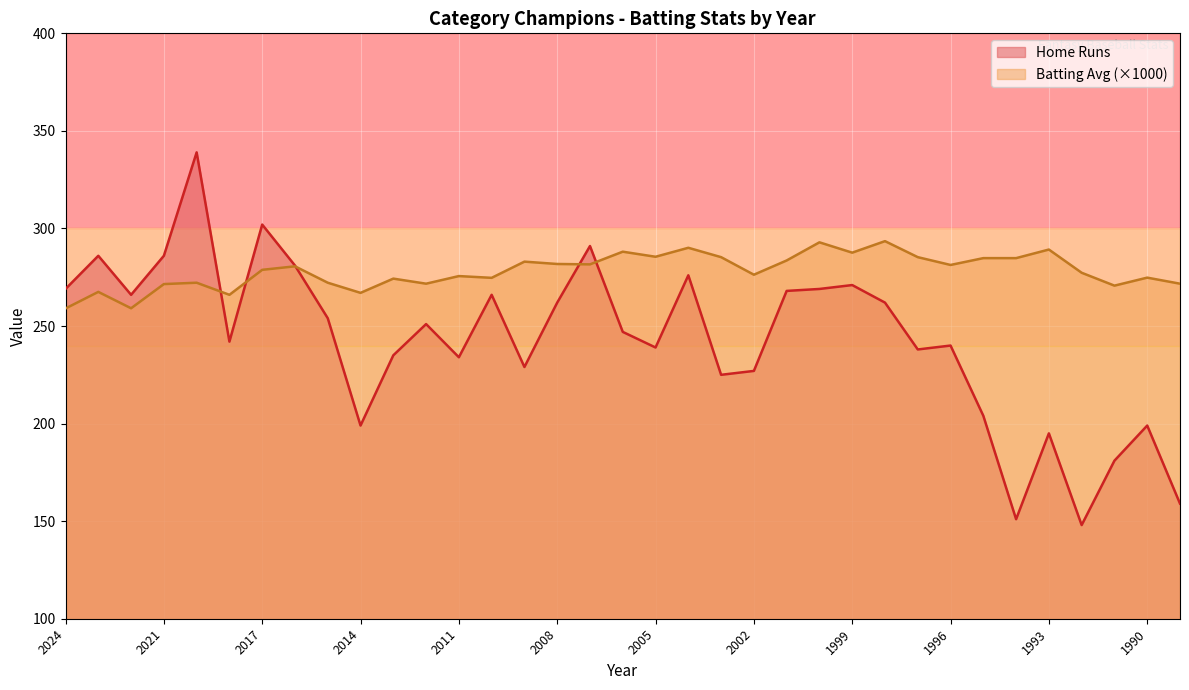

Reading right to left, transcribe all the data shown in this chart.

Home Runs: 1989=159.0	1990=199.0	1991=181.0	1992=148.0	1993=195.0	1994=151.0	1995=204.0	1996=240.0	1997=238.0	1998=262.0	1999=271.0	2000=269.0	2001=268.0	2002=227.0	2003=225.0	2004=276.0	2005=239.0	2006=247.0	2007=291.0	2008=262.0	2009=229.0	2010=266.0	2011=234.0	2012=251.0	2013=235.0	2014=199.0	2015=254.0	2016=281.0	2017=302.0	2018=242.0	2019=339.0	2021=286.0	2022=266.0	2023=286.0	2024=269.0
Batting Avg (x1000): 1989=271.7	1990=274.8	1991=270.7	1992=277.3	1993=289.2	1994=284.8	1995=284.8	1996=281.3	1997=285.3	1998=293.5	1999=287.6	2000=292.9	2001=283.6	2002=276.3	2003=285.3	2004=290.1	2005=285.5	2006=288.1	2007=281.6	2008=281.8	2009=283.0	2010=274.7	2011=275.6	2012=271.7	2013=274.3	2014=267.0	2015=272.2	2016=280.6	2017=278.8	2018=266.0	2019=272.2	2021=271.5	2022=259.1	2023=267.5	2024=259.0